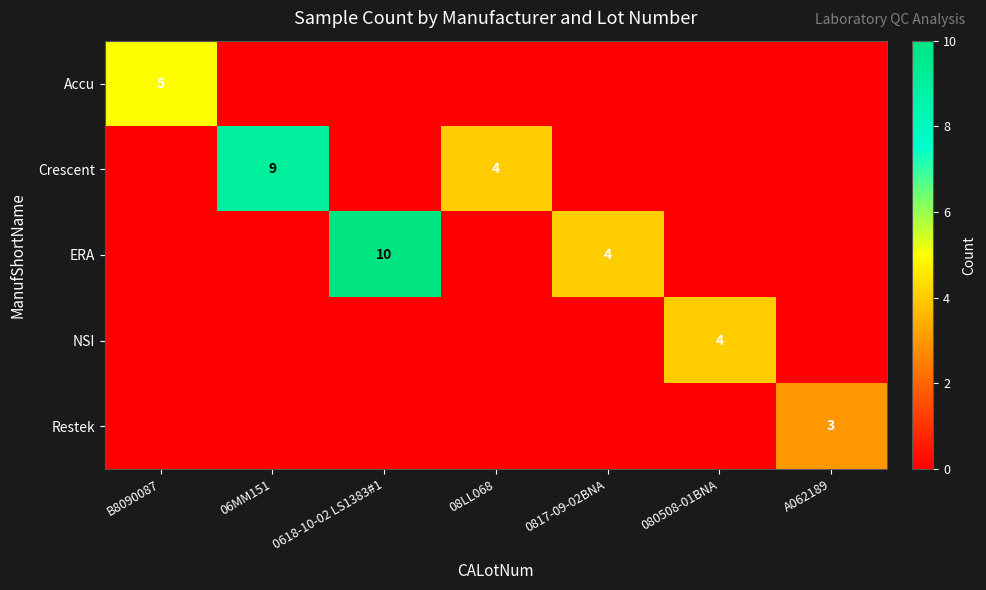

True or false: Crescent has a value of 2 at 08LL068.

False